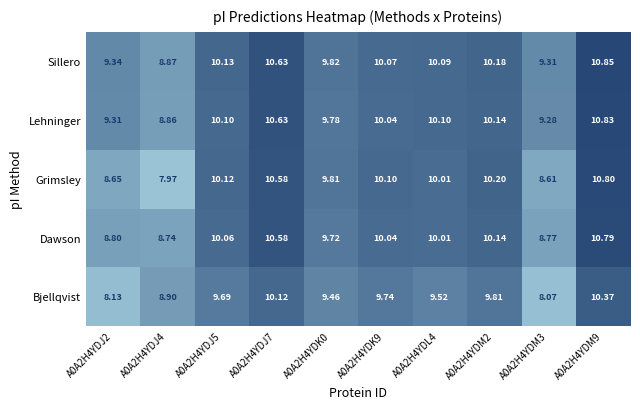

Which series has the widest spread of values?

Grimsley